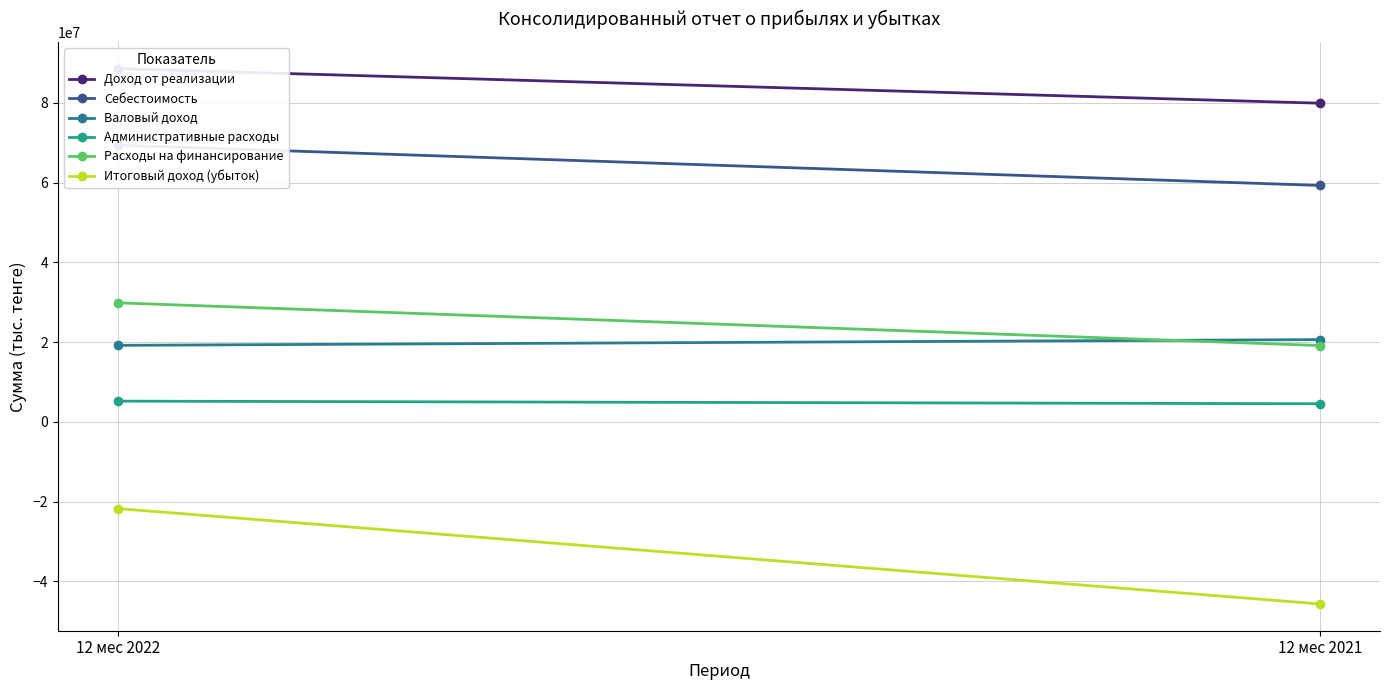

What is the smallest value displayed?

-45664996